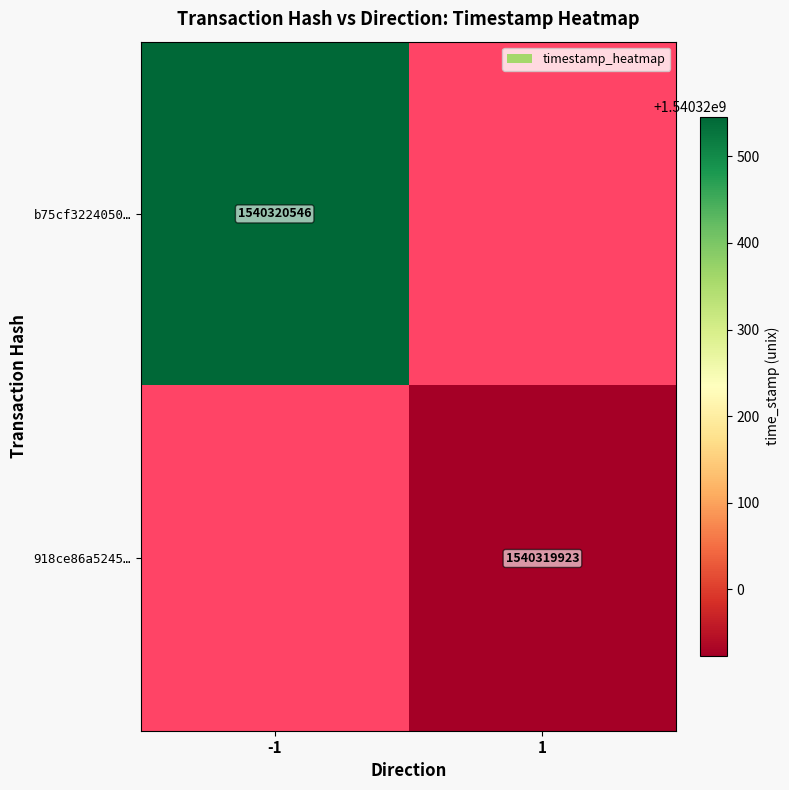

How many distinct data groups are displayed?

2